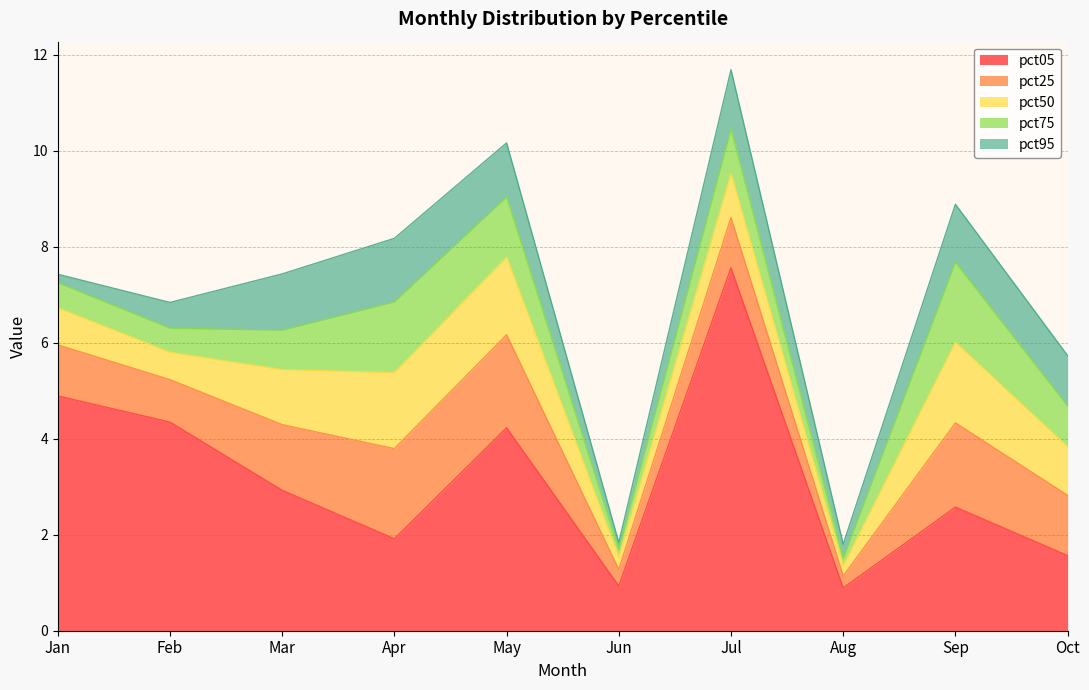

What is the sum of the pct50 values at Jul and Feb?

1.5